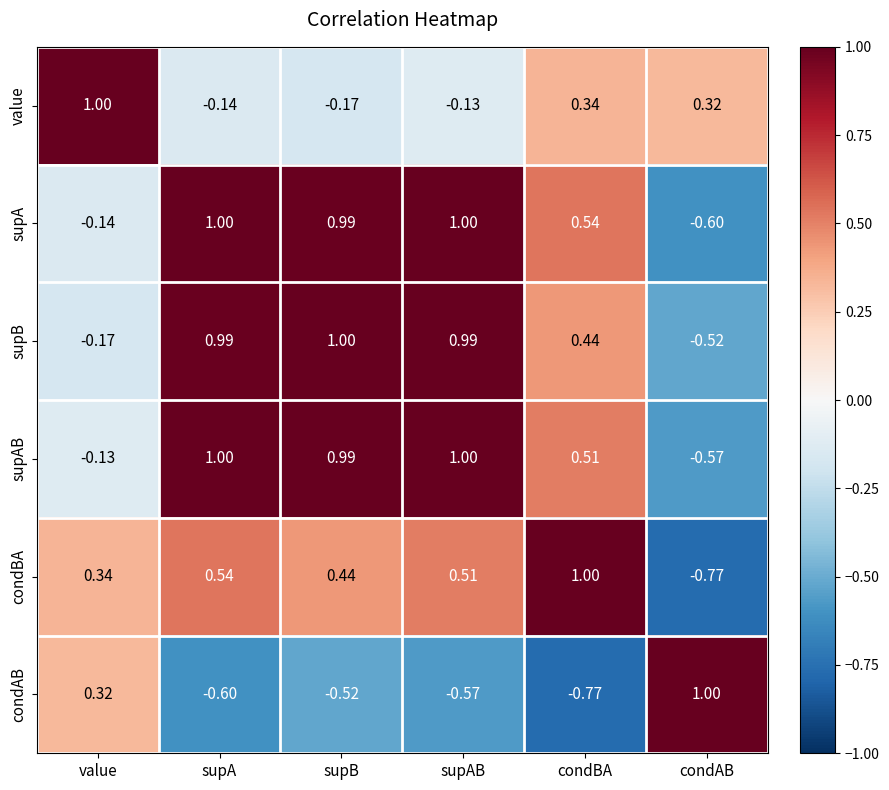

How many data points does each series have?

6